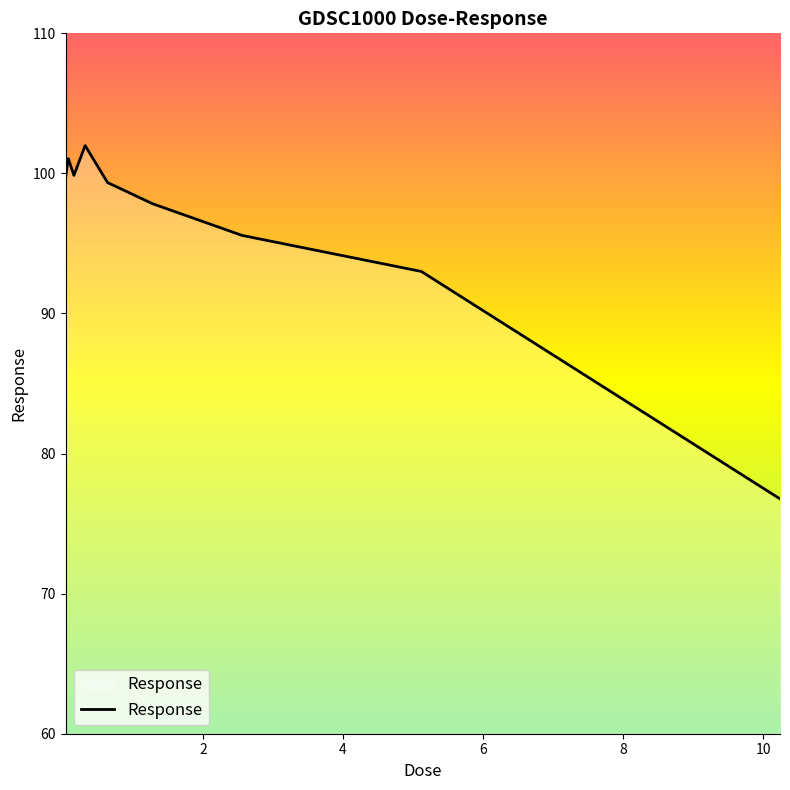

What is the minimum value shown in the chart?

76.8